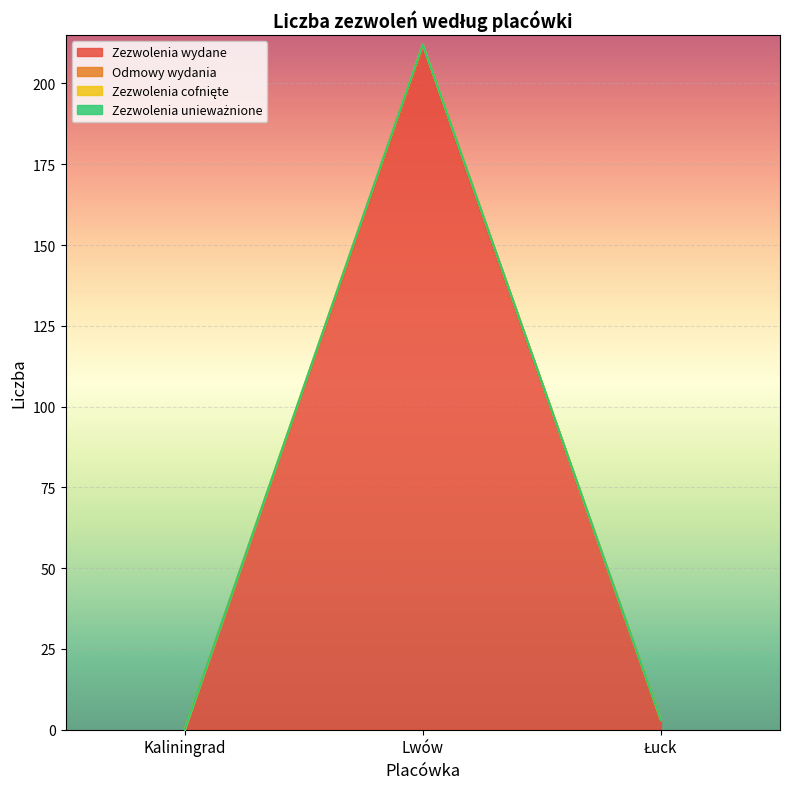

Between Lwów and Łuck, which series saw the biggest shift?

Odmowy wydania